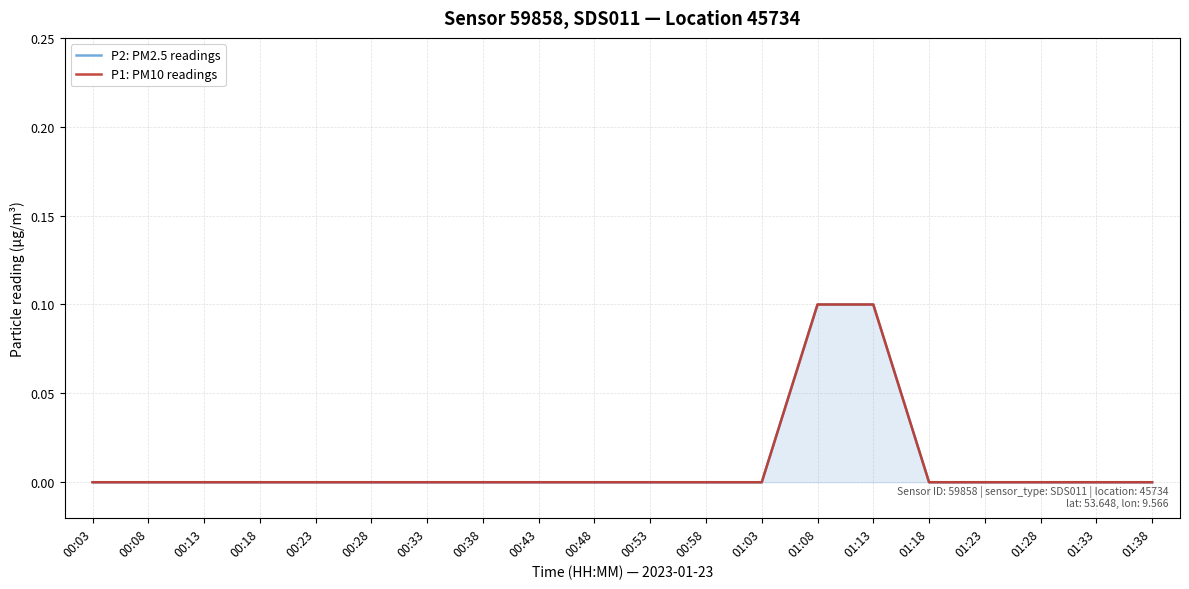

Reading right to left, transcribe all the data shown in this chart.

P2: PM2.5 readings: 01:38=0.0	01:33=0.0	01:28=0.0	01:23=0.0	01:18=0.0	01:13=0.1	01:08=0.1	01:03=0.0	00:58=0.0	00:53=0.0	00:48=0.0	00:43=0.0	00:38=0.0	00:33=0.0	00:28=0.0	00:23=0.0	00:18=0.0	00:13=0.0	00:08=0.0	00:03=0.0
P1: PM10 readings: 01:38=0.0	01:33=0.0	01:28=0.0	01:23=0.0	01:18=0.0	01:13=0.1	01:08=0.1	01:03=0.0	00:58=0.0	00:53=0.0	00:48=0.0	00:43=0.0	00:38=0.0	00:33=0.0	00:28=0.0	00:23=0.0	00:18=0.0	00:13=0.0	00:08=0.0	00:03=0.0